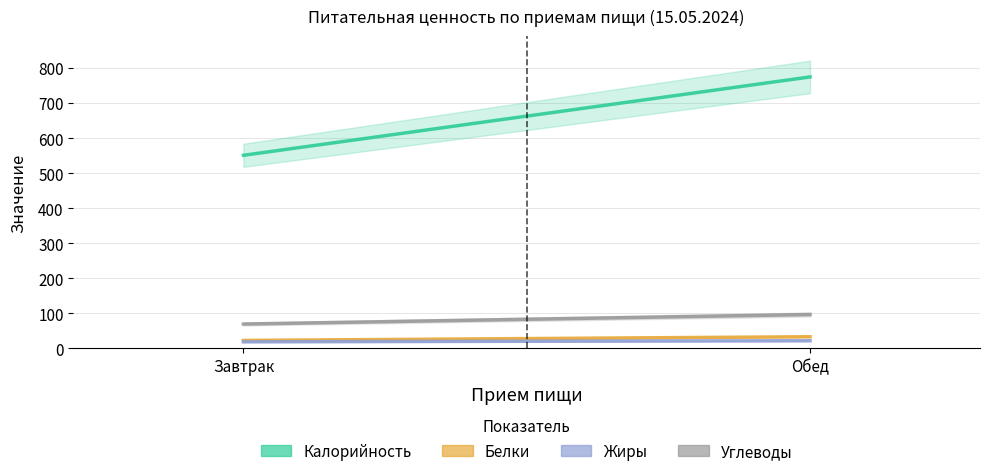

What is the minimum value shown in the chart?

18.6